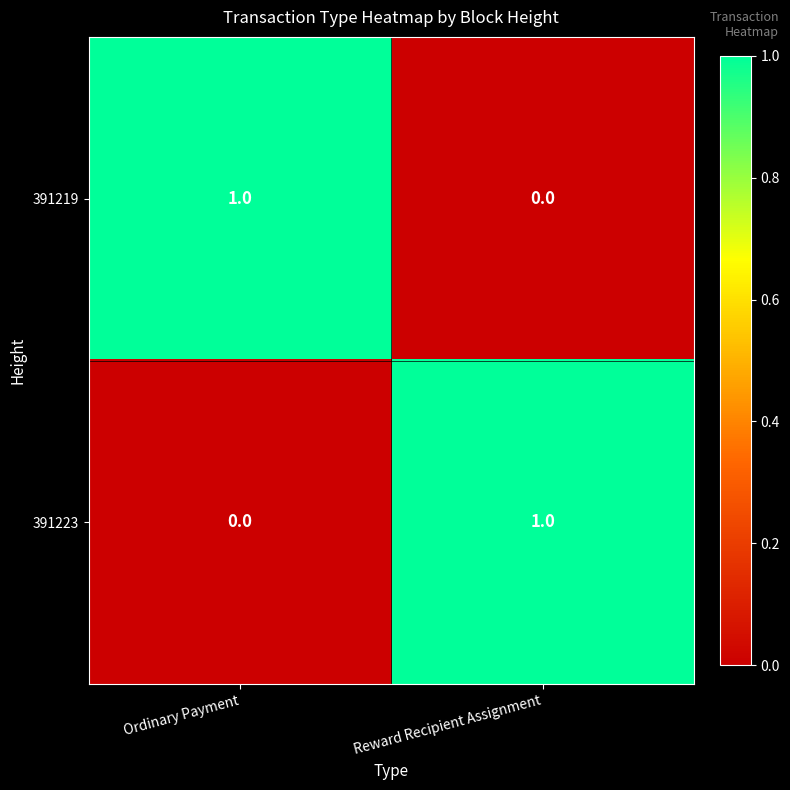

Is the value of 391219 at Ordinary Payment greater than the value of 391223 at Ordinary Payment?

Yes